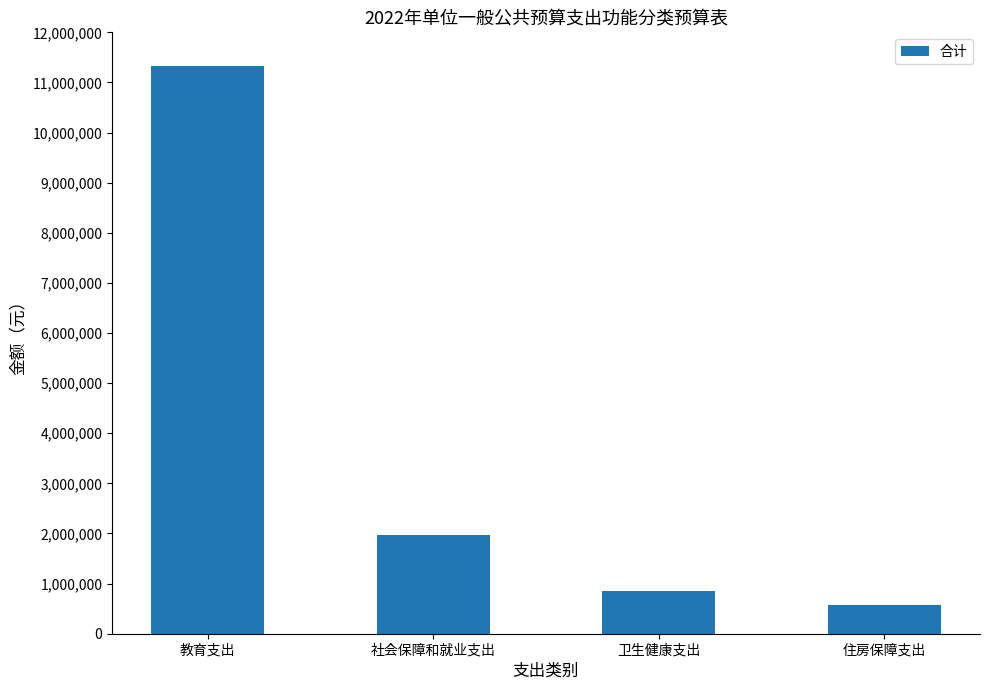

Which has a higher value, 住房保障支出 or 教育支出?

教育支出